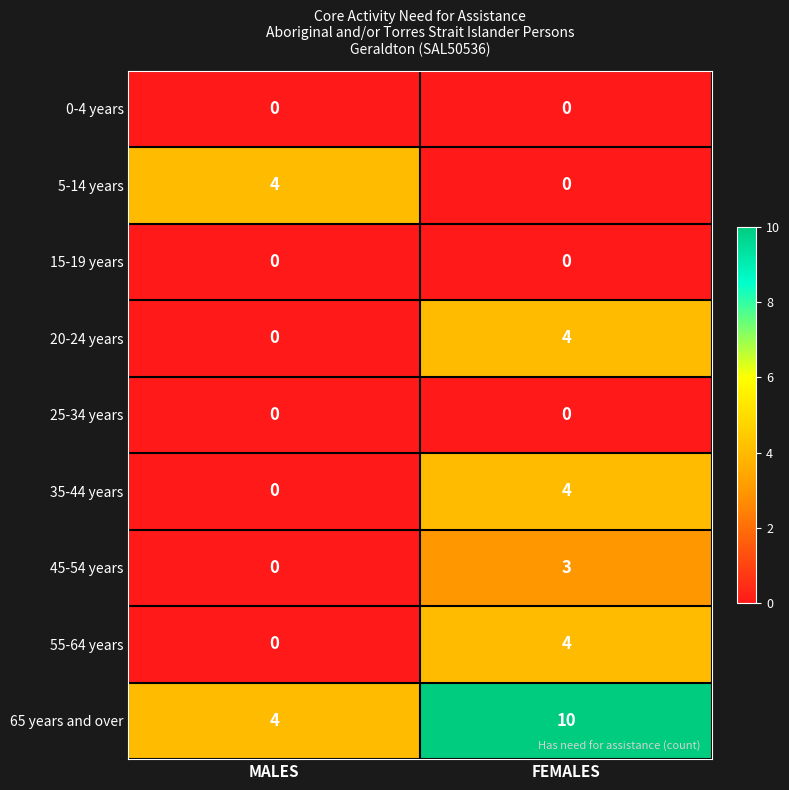

Rank the categories by 45-54 years value from lowest to highest.

MALES, FEMALES